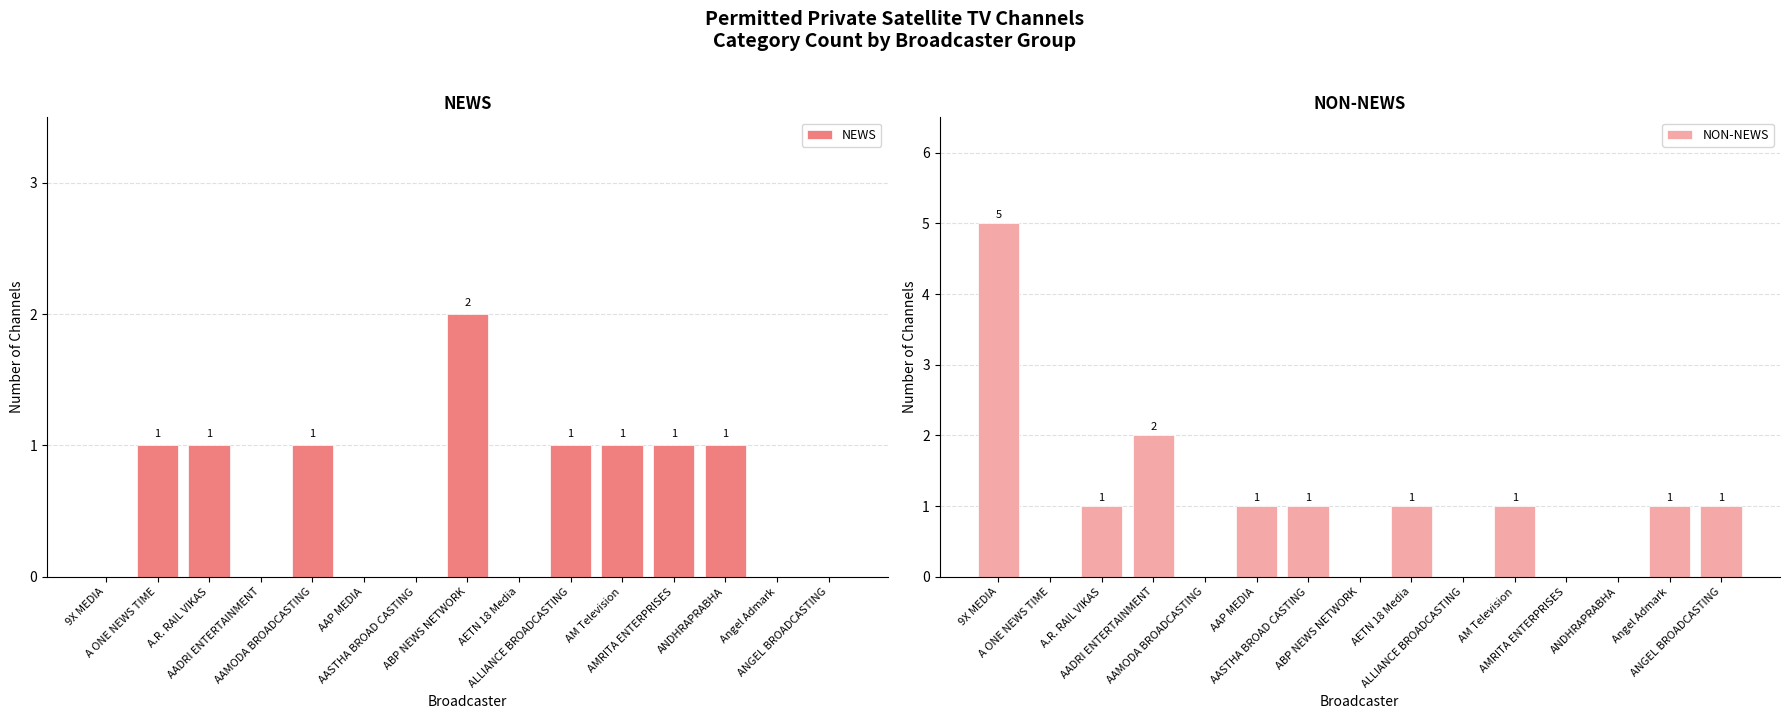

What is the greatest value displayed?

5